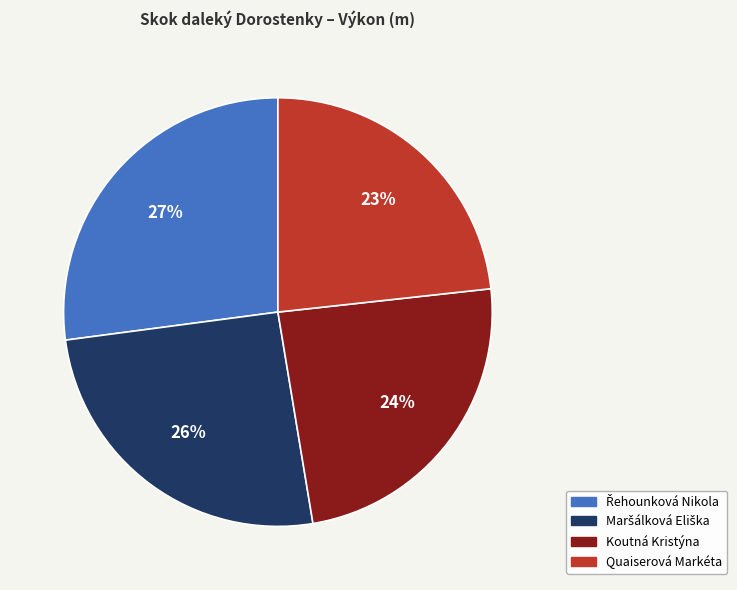

Does Quaiserová Markéta account for over 50% of the chart?

No